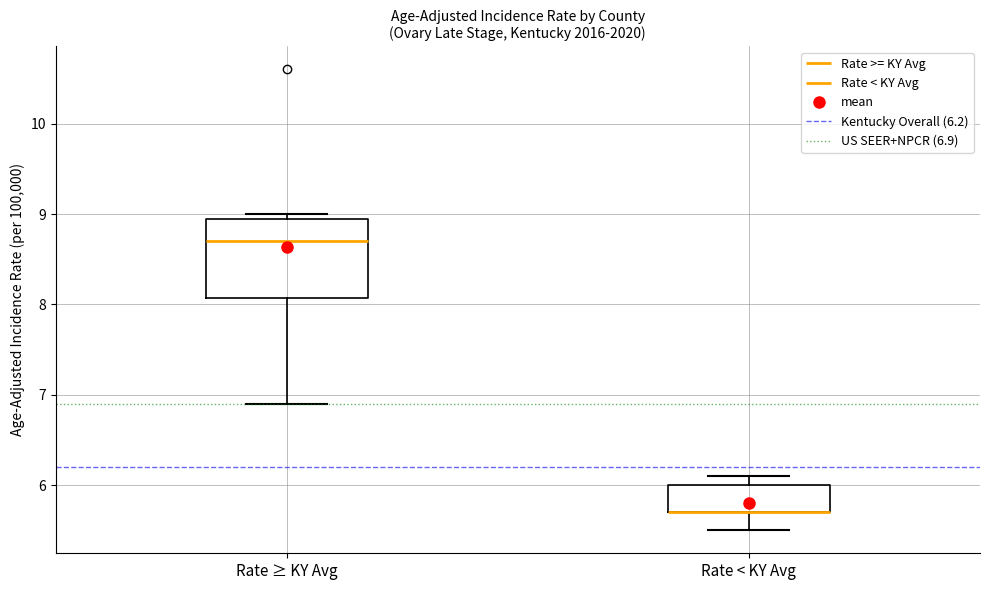

Reading left to right, read every box against the y-axis: the position of its median line, the range the box covers, and the ends of its whiskers. The values are not printed on the chart, so give them approximately, as read against the axis.

Rate ≥ KY Avg: median 8.7, box 8.1 to 9.0, whiskers 6.9 to 9.0 (just above the box's upper edge)
Rate < KY Avg: median 5.7 (drawn on the box's lower edge), box 5.7 to 6.0, whiskers 5.5 to 6.1